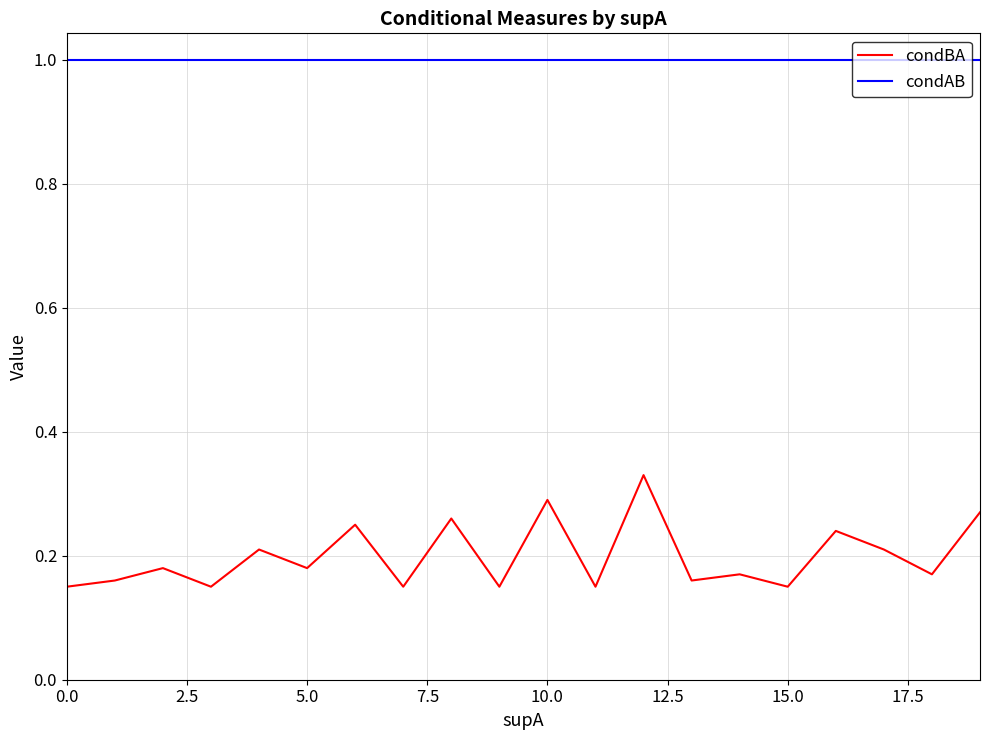

Rank the series by their maximum value, from highest to lowest.

condAB, condBA